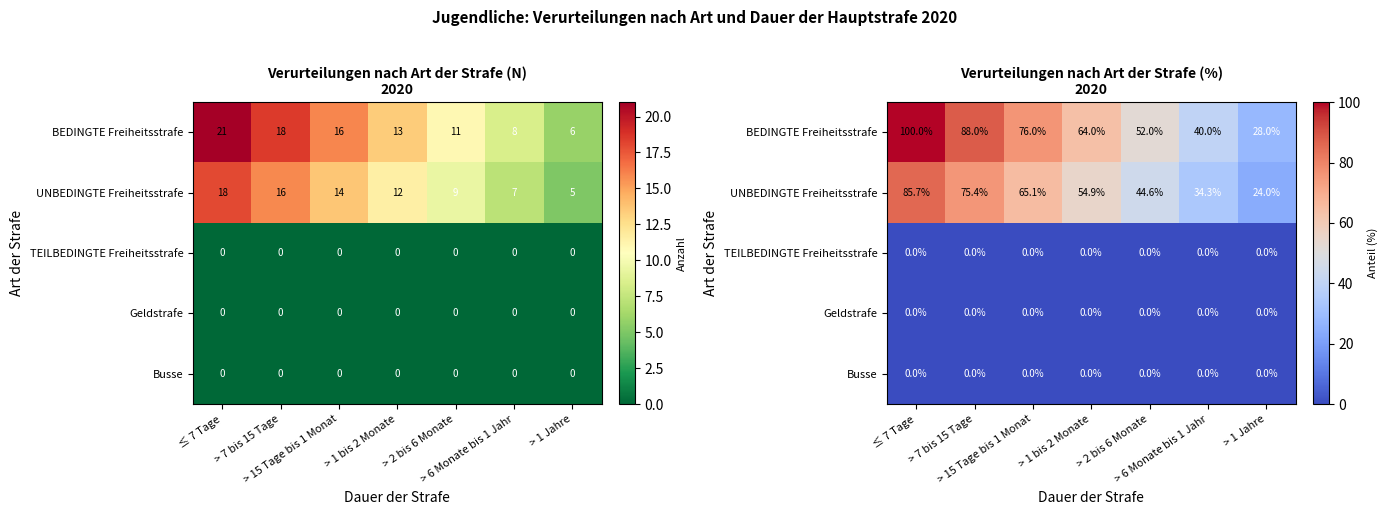

At > 7 bis 15 Tage, list the series in order from smallest to largest.

TEILBEDINGTE Freiheitsstrafe, Geldstrafe, Busse, UNBEDINGTE Freiheitsstrafe, BEDINGTE Freiheitsstrafe